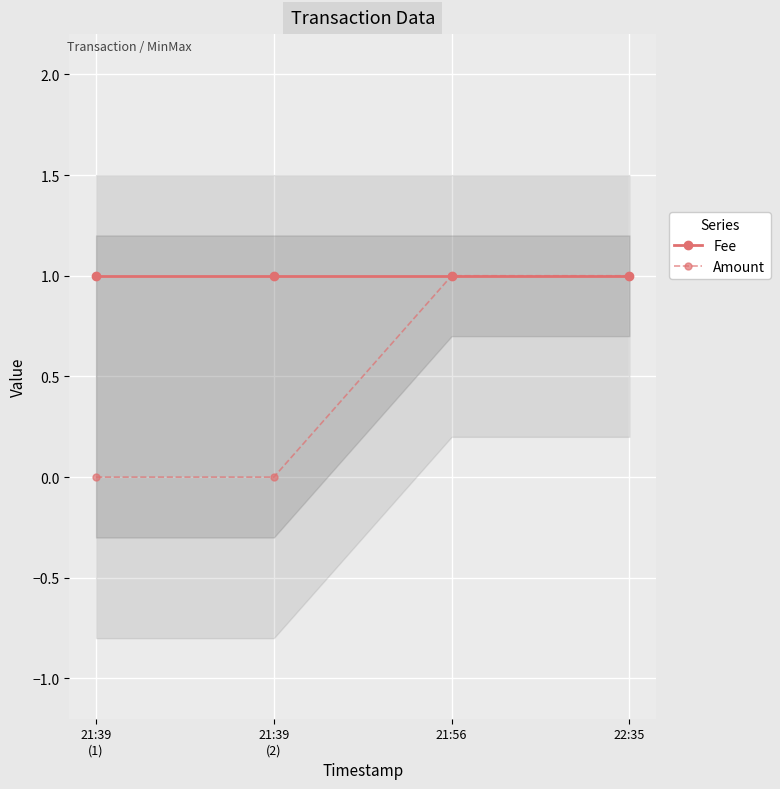

The Fee series shows 2 at 21:39
(1). True or false?

False